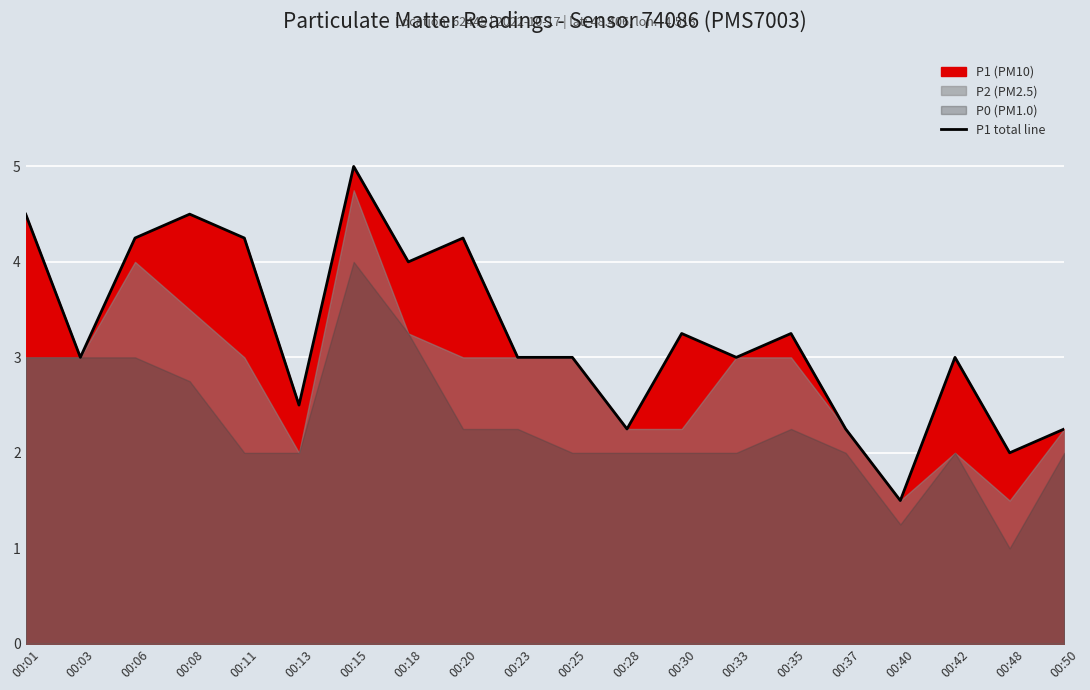

What is the maximum value for P1 total line?

5.0